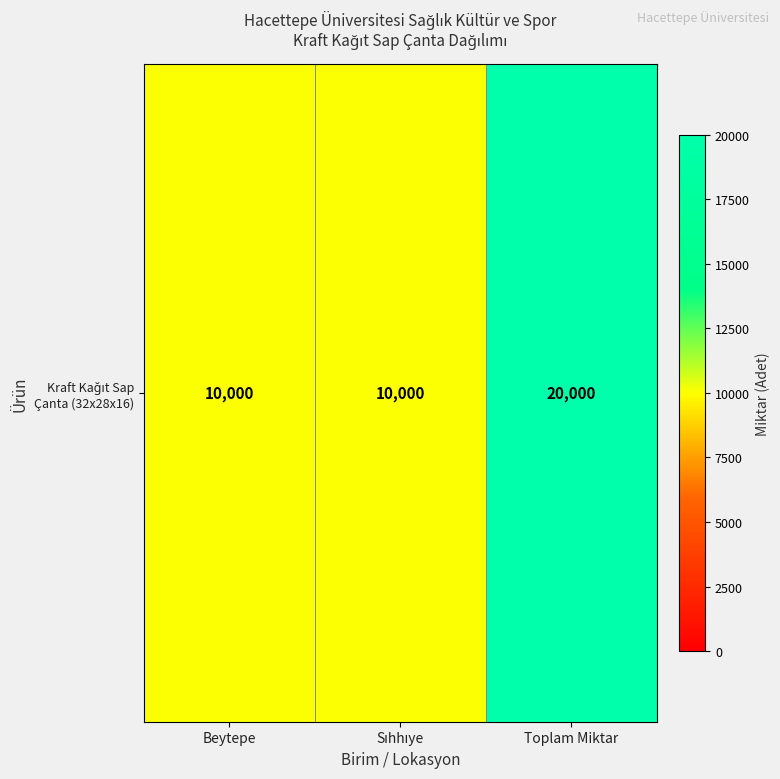

What is the difference between the maximum and minimum values?

10000